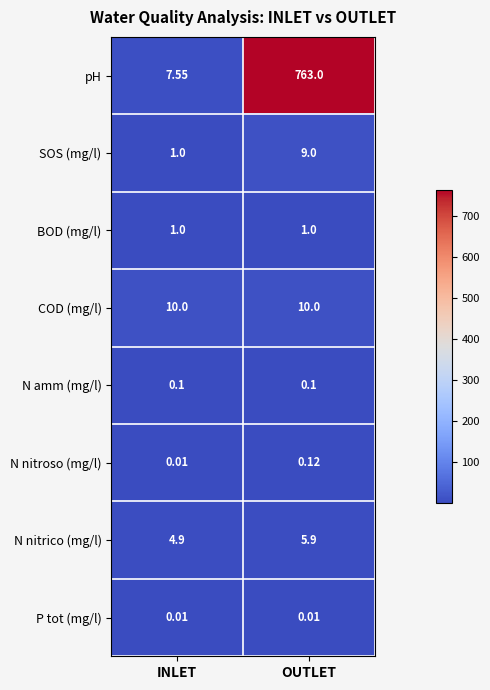

Which series has the largest total across all categories?

pH